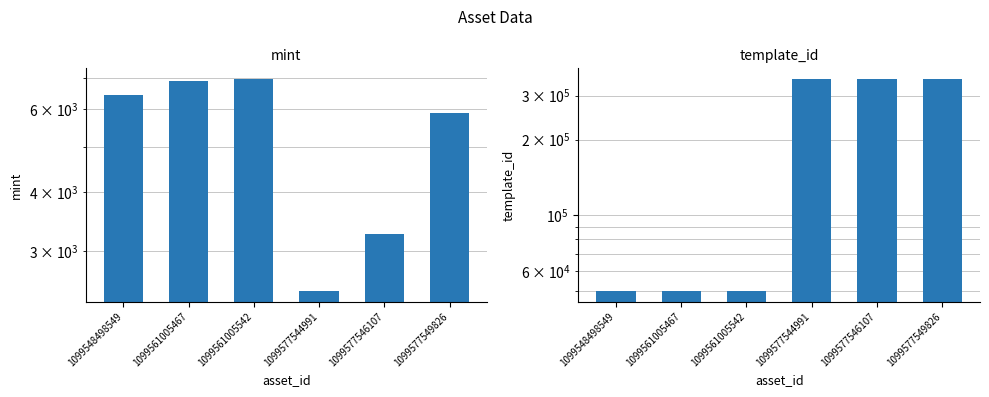

What is the sum of all mint values?

31922